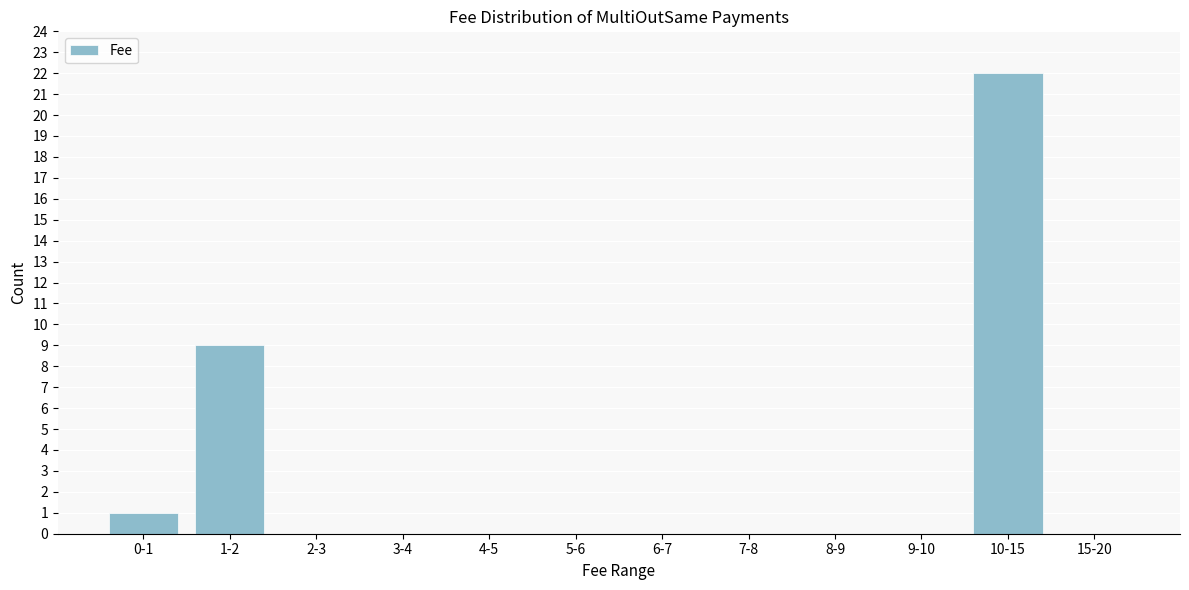

Reading left to right, extract all data points from this chart.

0-1=1	1-2=9	2-3=0	3-4=0	4-5=0	5-6=0	6-7=0	7-8=0	8-9=0	9-10=0	10-15=22	15-20=0